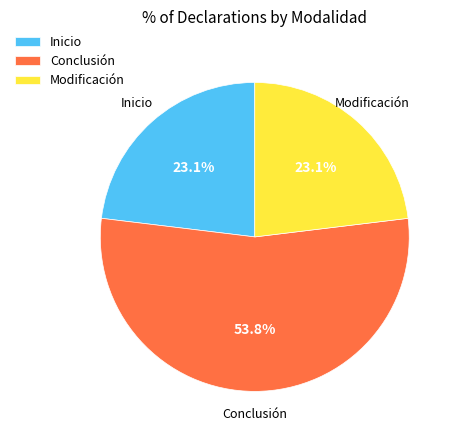

What percentage is the Conclusión slice, to the nearest percent?

54%